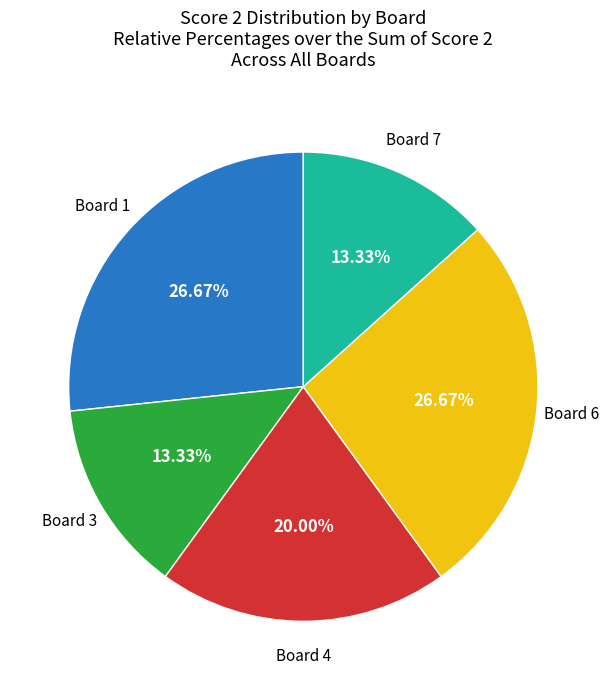

Does any single category account for the majority?

No